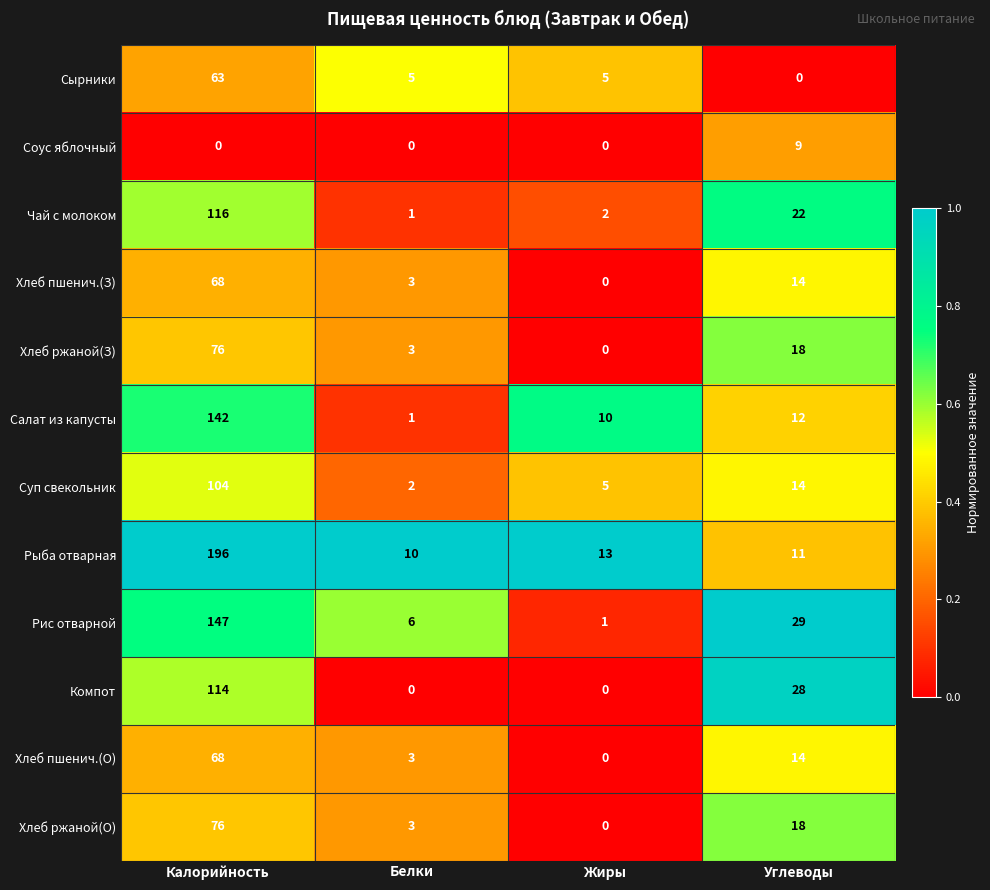

Is the value of Рис отварной at Жиры greater than the value of Сырники at Белки?

No